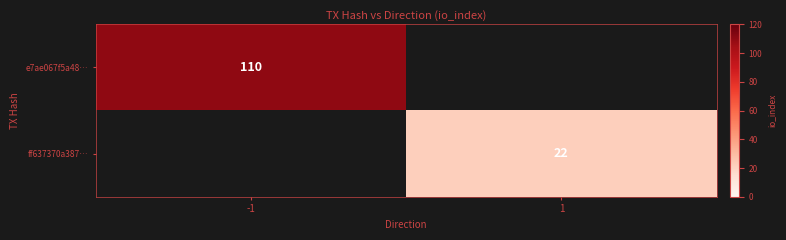

At how many categories does at least one series exceed 63?

1